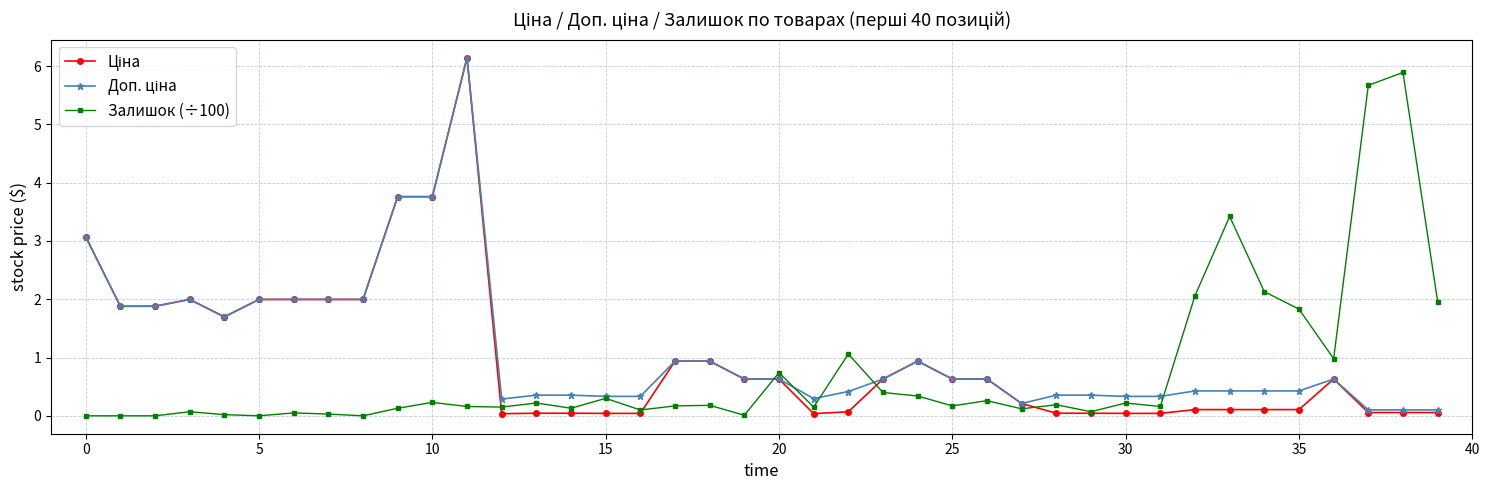

True or false: Залишок (÷100) has more than 2 interior local peaks.

True